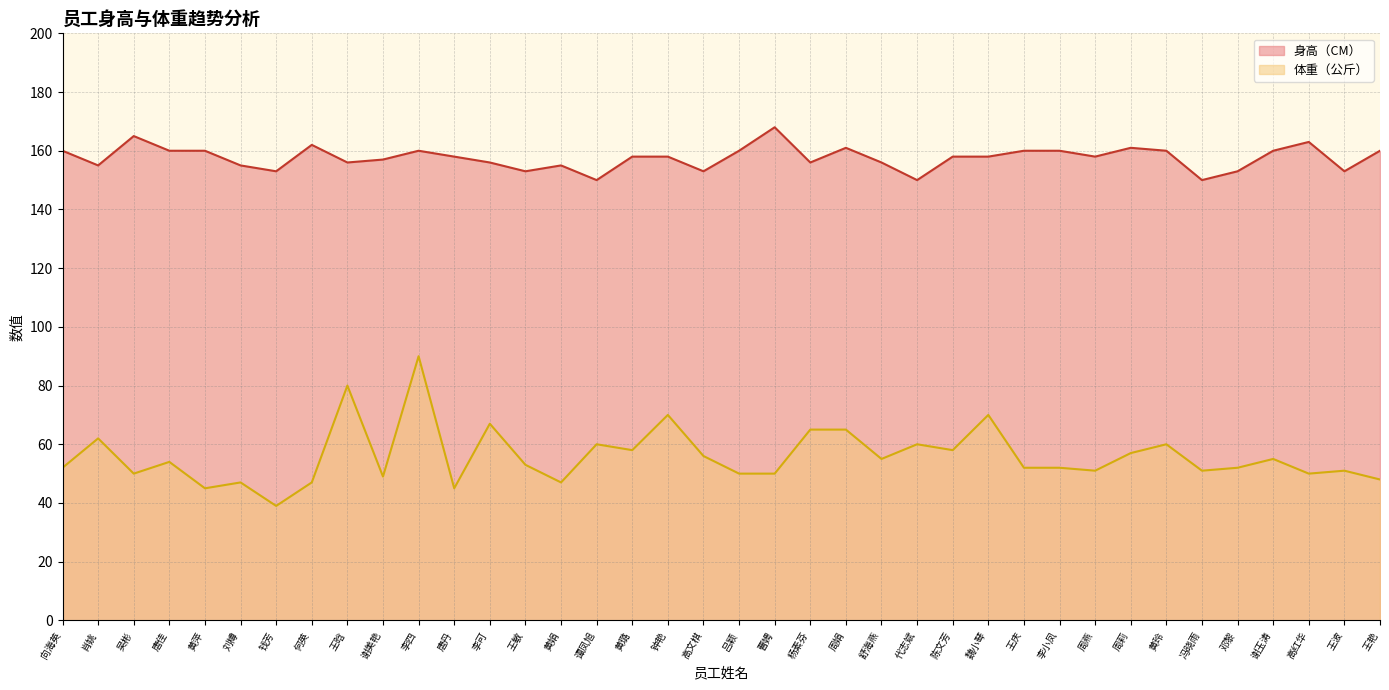

Between 魏小琴 and 王艳, which series saw the biggest shift?

体重（公斤）